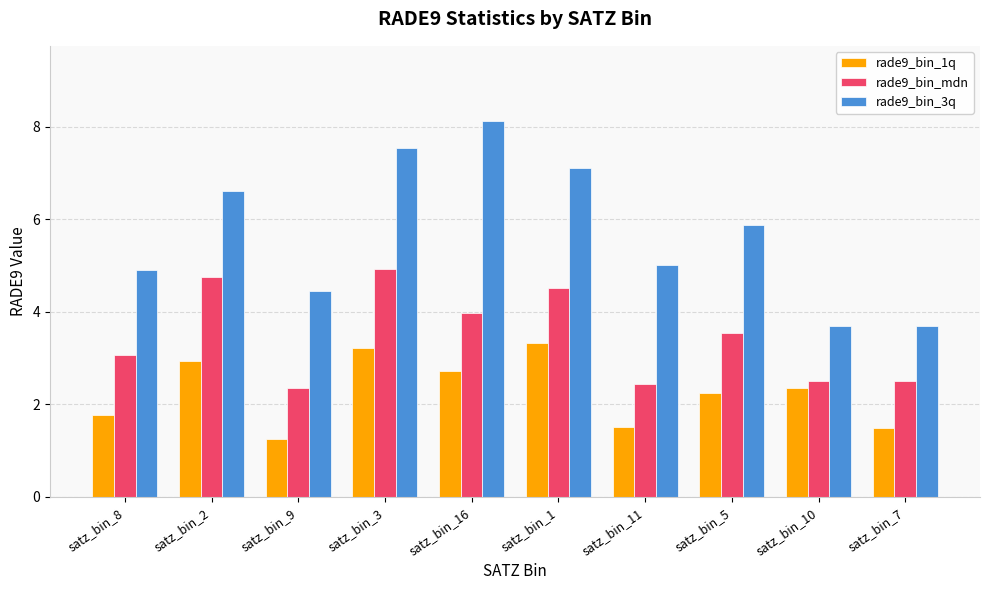

How many bars are there in each group?

3